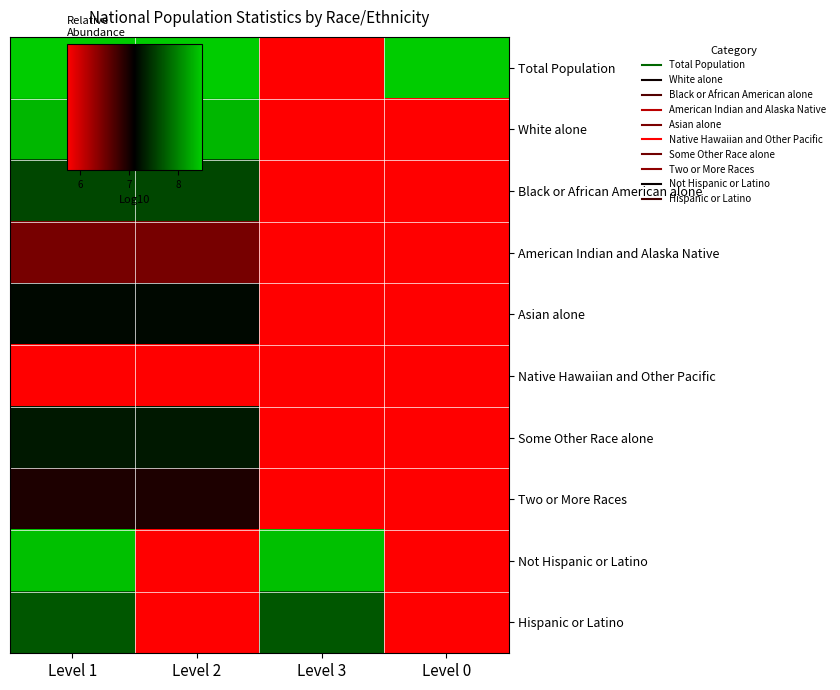

Reading left to right, extract all data points from this chart.

Total Population: Level 1=8.5	Level 2=8.5	Level 3=5.7	Level 0=8.5
White alone: Level 1=8.3	Level 2=8.3	Level 3=5.7	Level 0=5.7
Black or African American alone: Level 1=7.6	Level 2=7.6	Level 3=5.7	Level 0=5.7
American Indian and Alaska Native: Level 1=6.5	Level 2=6.5	Level 3=5.7	Level 0=5.7
Asian alone: Level 1=7.2	Level 2=7.2	Level 3=5.7	Level 0=5.7
Native Hawaiian and Other Pacific: Level 1=5.7	Level 2=5.7	Level 3=5.7	Level 0=5.7
Some Other Race alone: Level 1=7.3	Level 2=7.3	Level 3=5.7	Level 0=5.7
Two or More Races: Level 1=7.0	Level 2=7.0	Level 3=5.7	Level 0=5.7
Not Hispanic or Latino: Level 1=8.4	Level 2=5.7	Level 3=8.4	Level 0=5.7
Hispanic or Latino: Level 1=7.7	Level 2=5.7	Level 3=7.7	Level 0=5.7